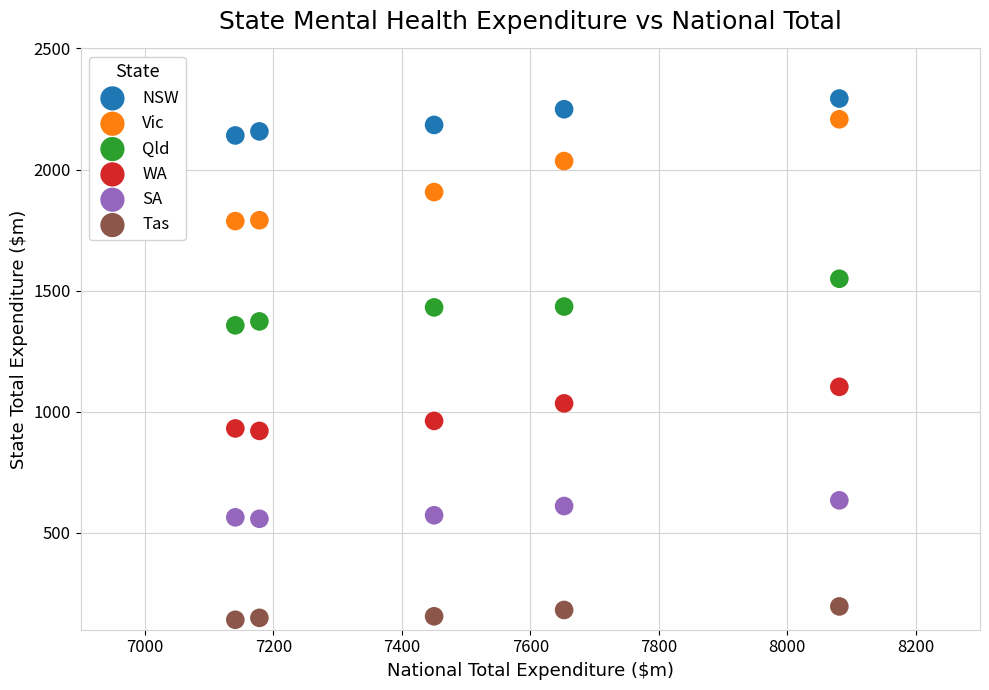

What is the X range (max minus min) for the scatter plot?

940.4